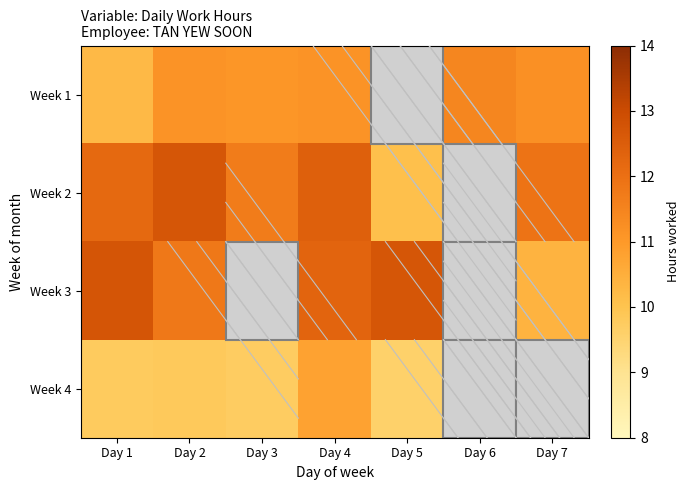

What is the total value across all series at Day 1?

44.9